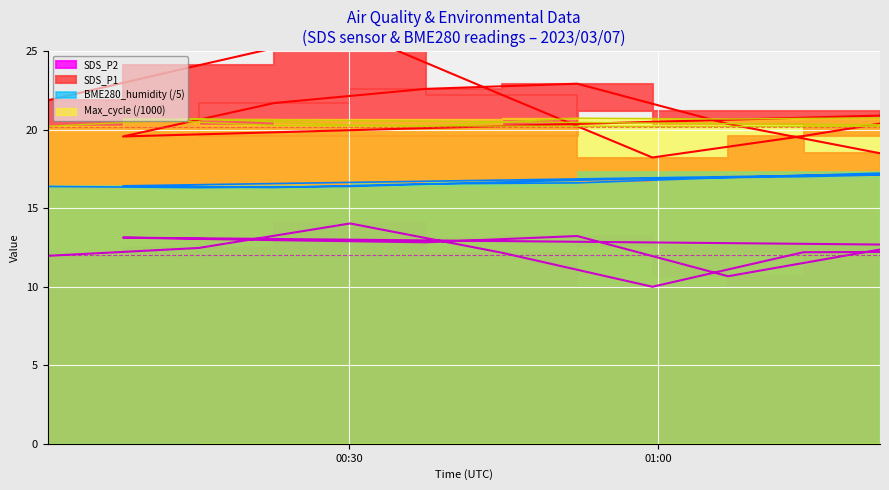

Reading left to right, transcribe all the data shown in this chart.

SDS_P1: 21.9	24.1	26.3	22.2	18.2	19.6	21.2	21.2	19.6	21.7	22.6	22.9	20.4	18.5
SDS_P2: 12.0	12.5	14.0	12.2	10.0	12.2	12.2	12.6	13.1	13.0	12.8	13.2	10.7	12.4
BME280_humidity: 16.4	16.3	16.4	16.7	16.9	17.0	17.2	17.3	16.4	16.3	16.6	16.6	17.0	17.2
Max_cycle: 20.2	20.7	20.3	20.2	20.2	20.2	20.2	20.2	20.7	20.3	20.2	20.7	20.7	20.8